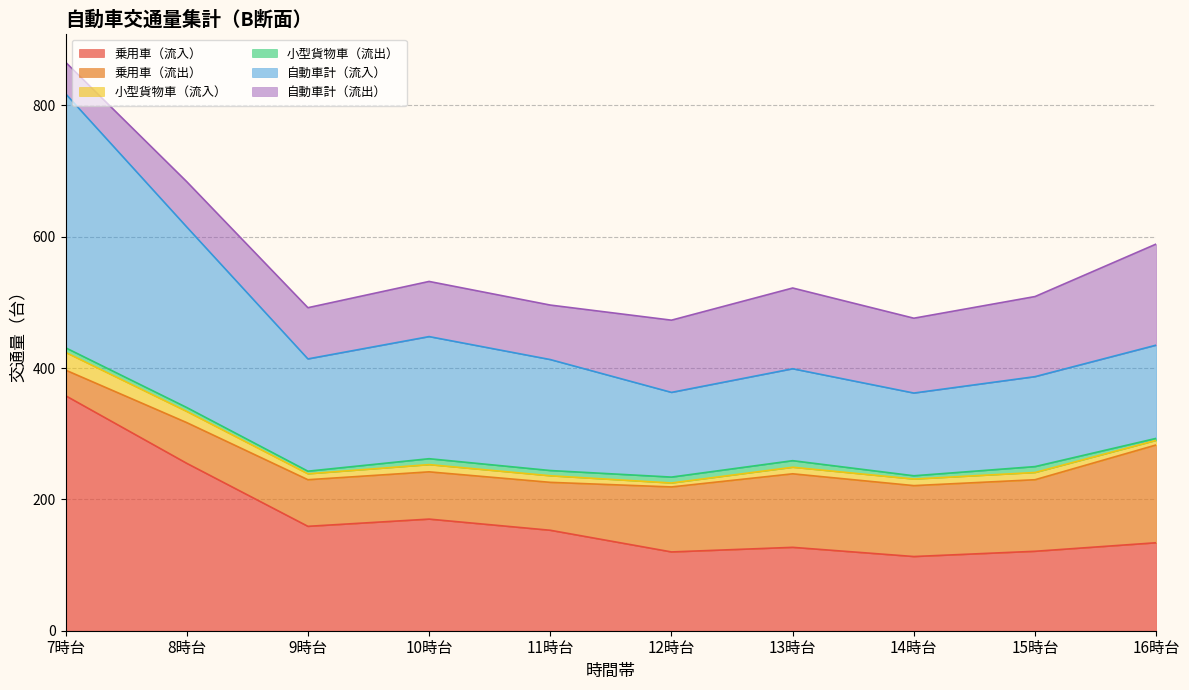

What is the total value across all series at 9時台?

492